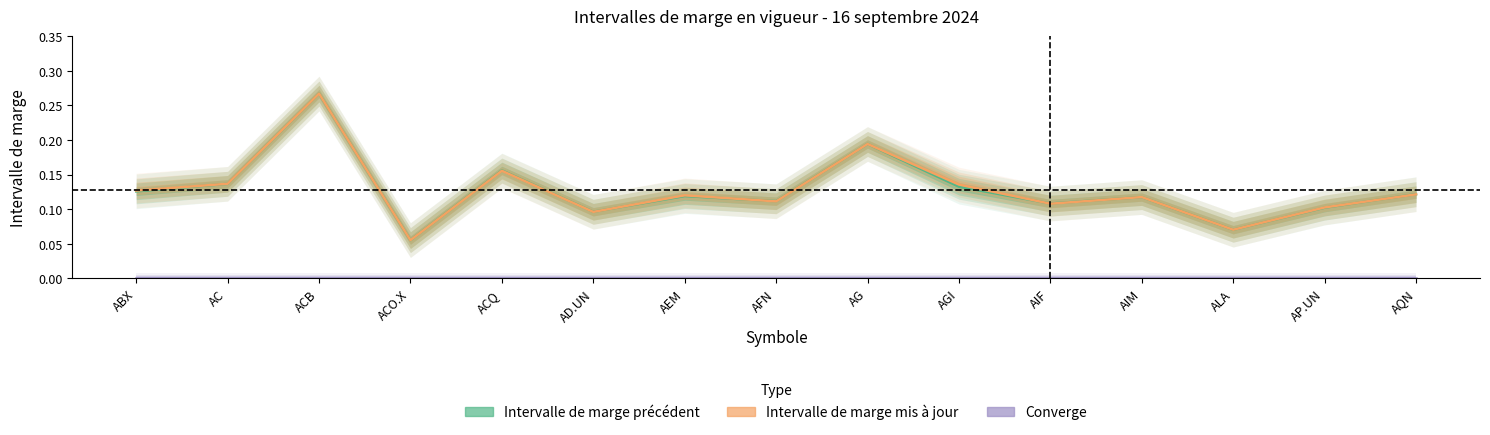

How many lines are shown in the chart?

3